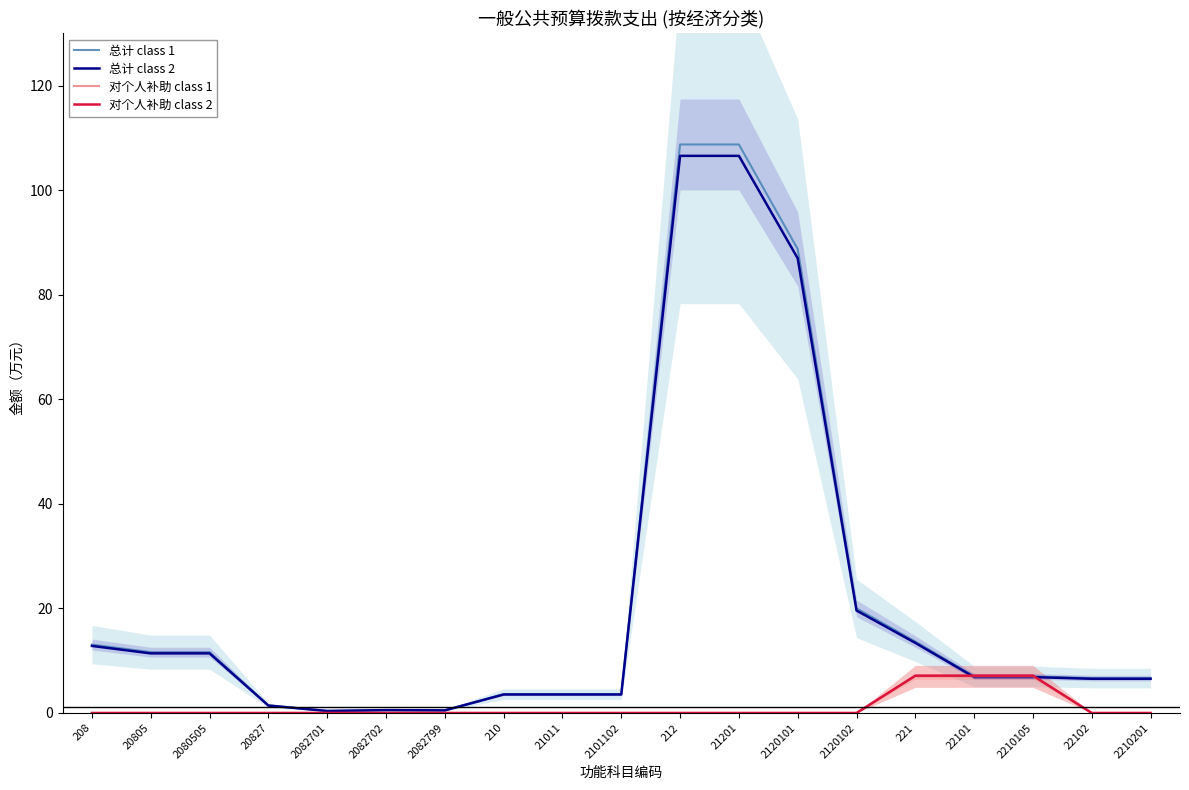

What is the difference between the highest and lowest values at 20827?

1.5